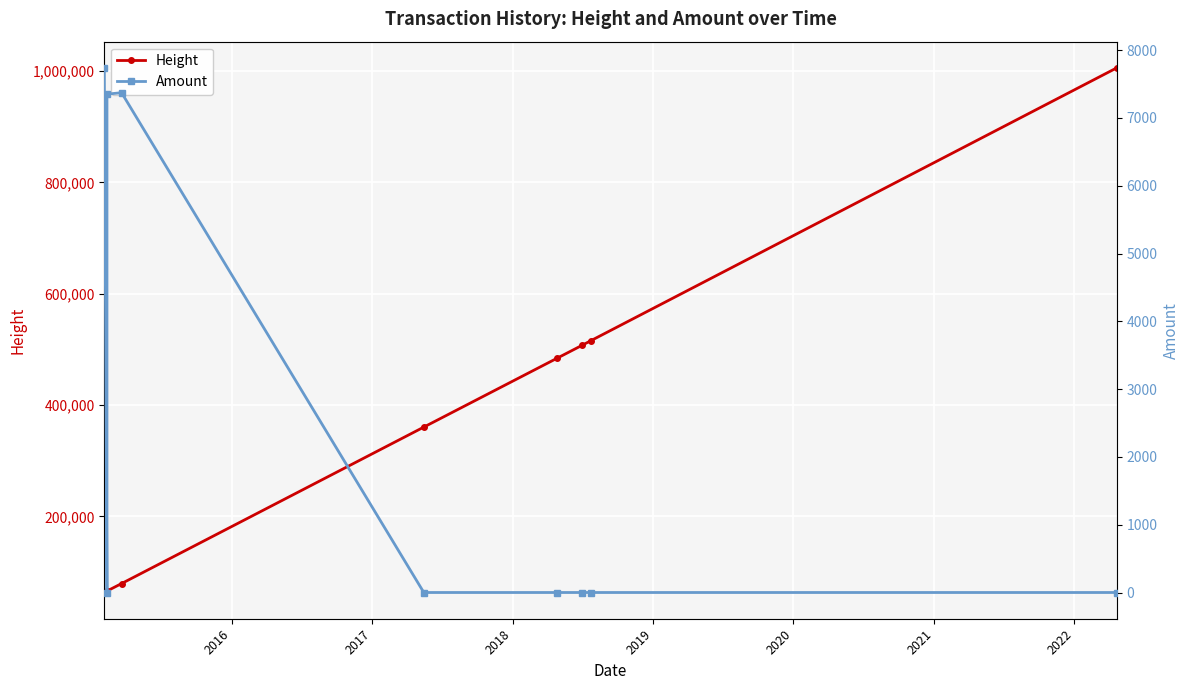

The value of Height at 2019 is 534183.4. True or false?

False